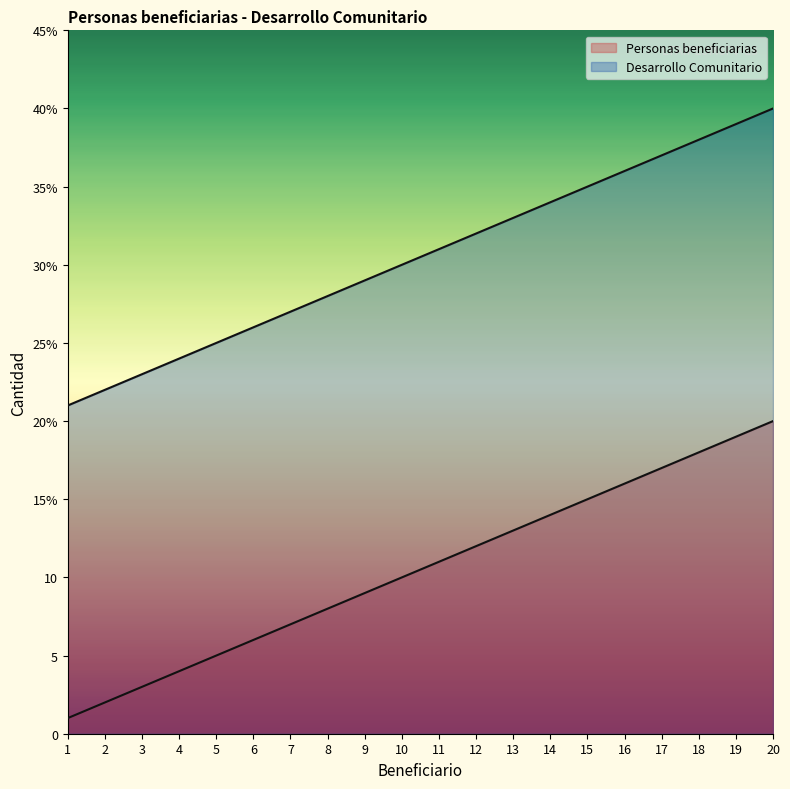

At which category does the chart reach its minimum across all series?

1